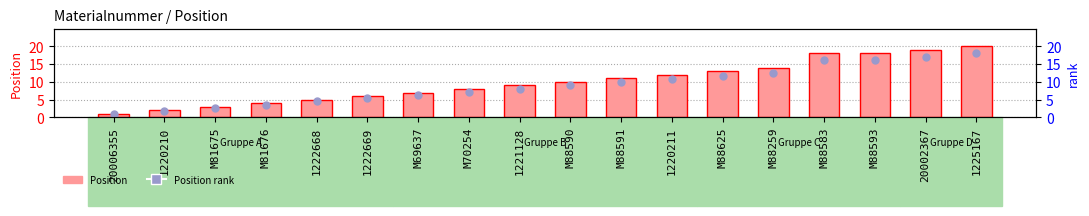

At how many categories does at least one series exceed 7?

11